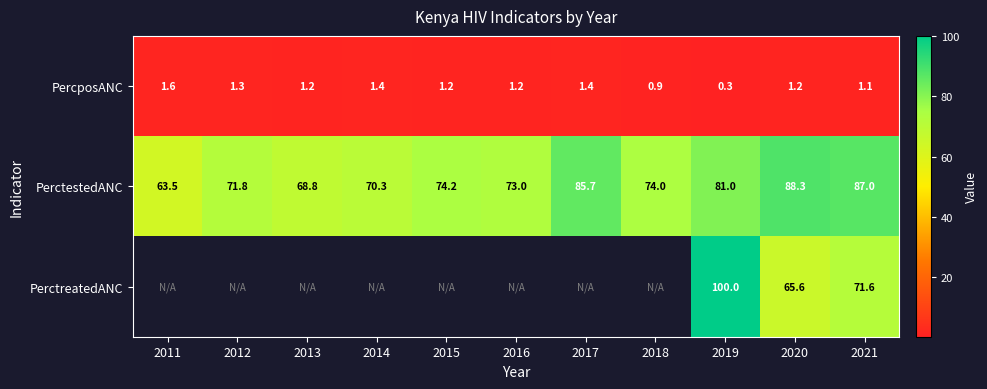

The value of PercposANC at 2016 is 0.6. True or false?

False